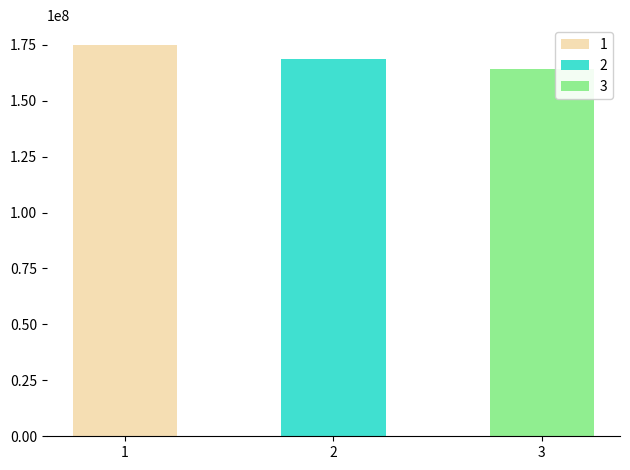

What is the change in value from 1 to 2?

-6387455